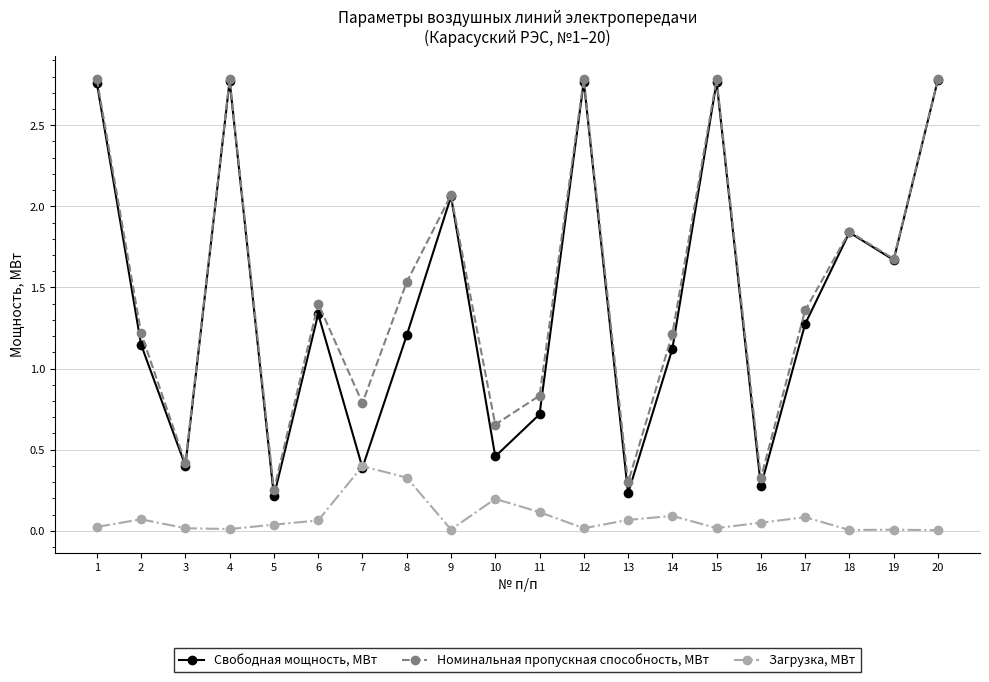

Between 7 and 20, which series saw the biggest shift?

Свободная мощность, МВт